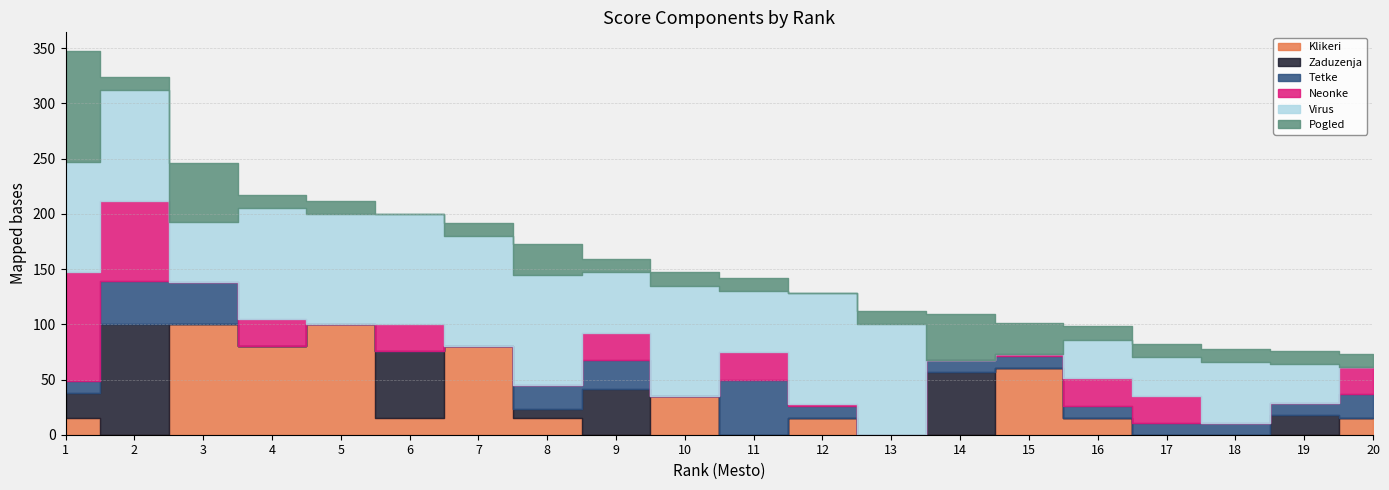

True or false: Zaduzenja has more than 1 interior local peaks.

True